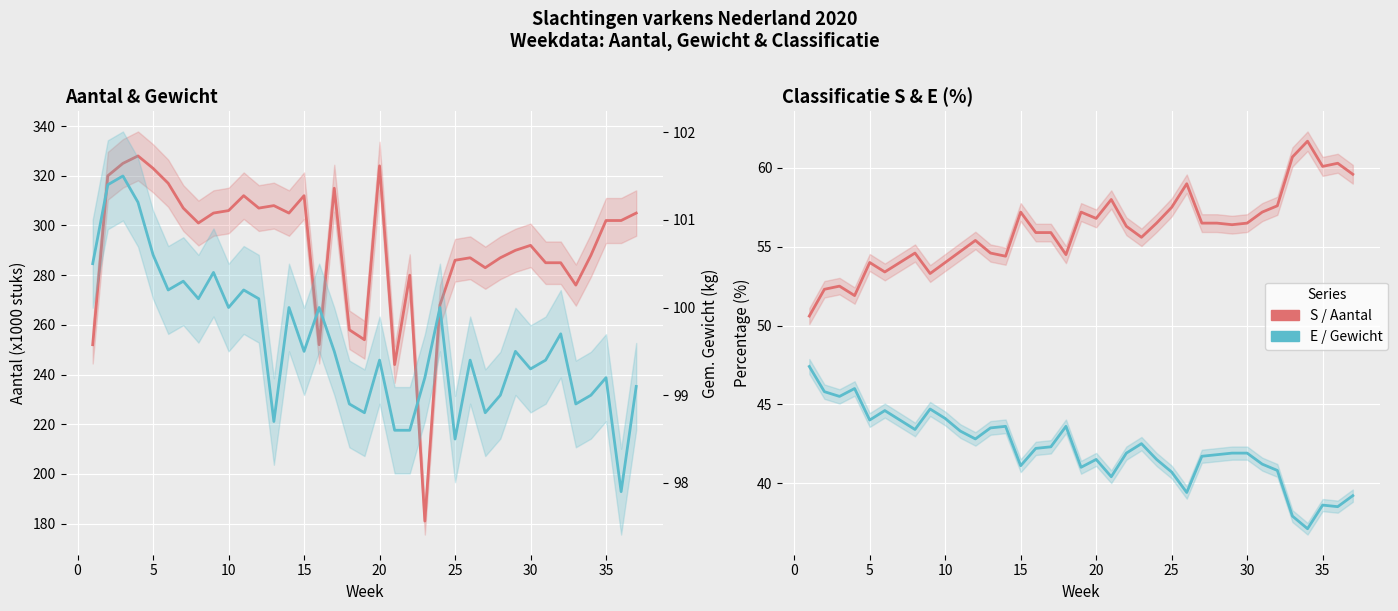

What is the maximum value shown in the chart?

328.0